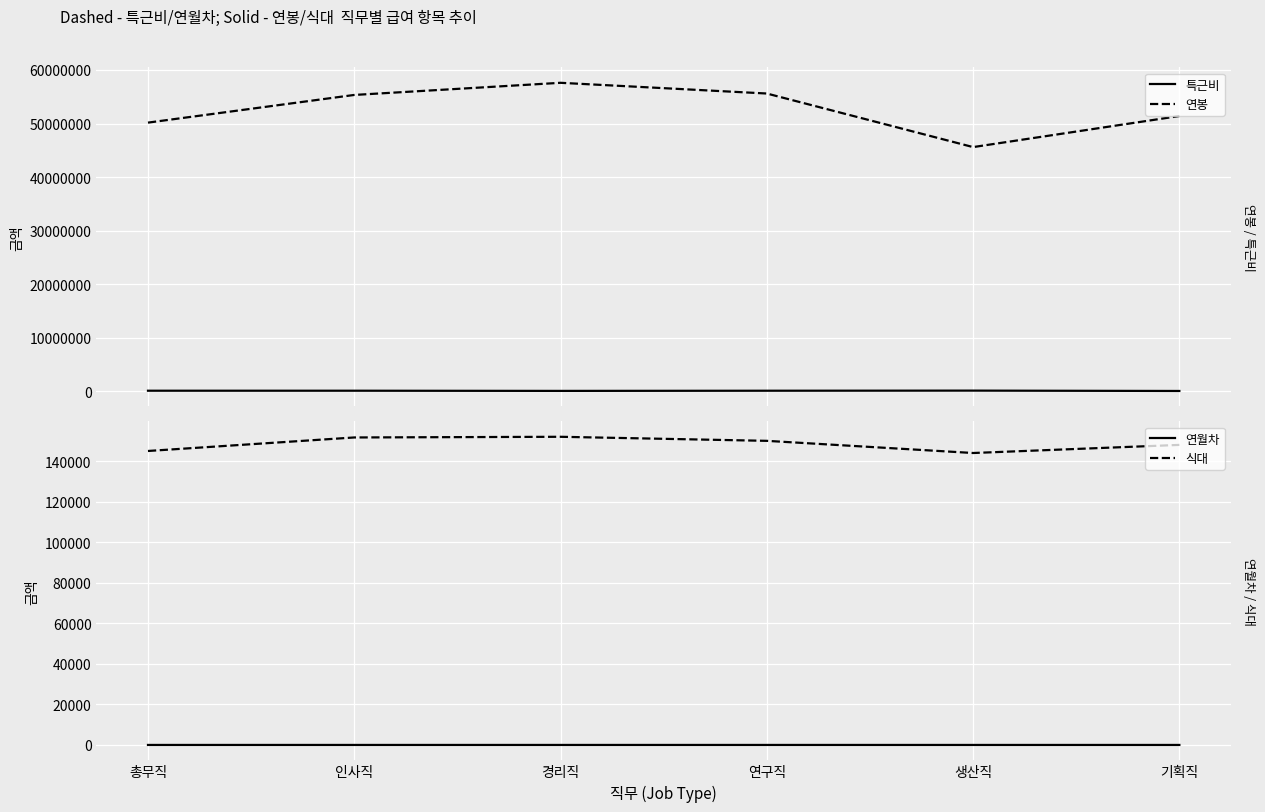

How many values in the 식대 series are below 150000?

3